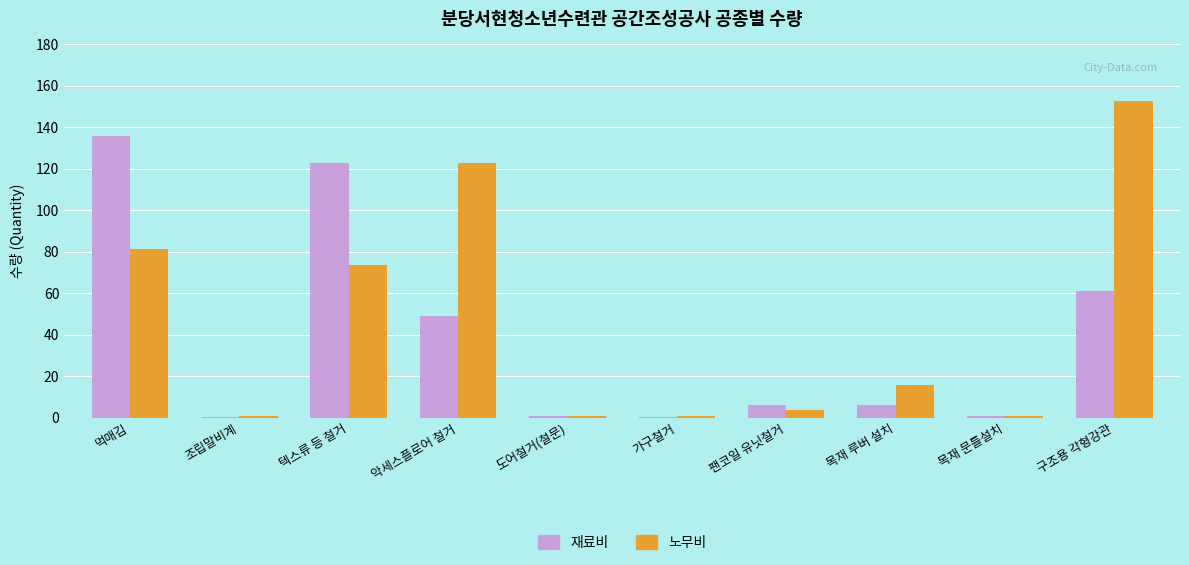

True or false: 재료비 has a value of 122.7 at 텍스류 등 철거.

True